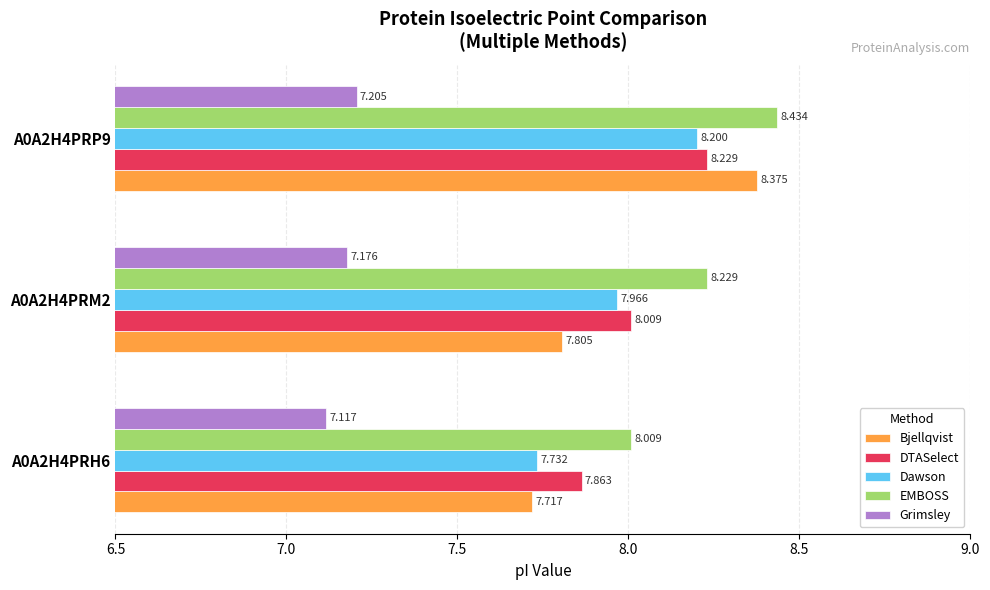

Rank the series by their maximum value, from lowest to highest.

Grimsley, Dawson, DTASelect, Bjellqvist, EMBOSS